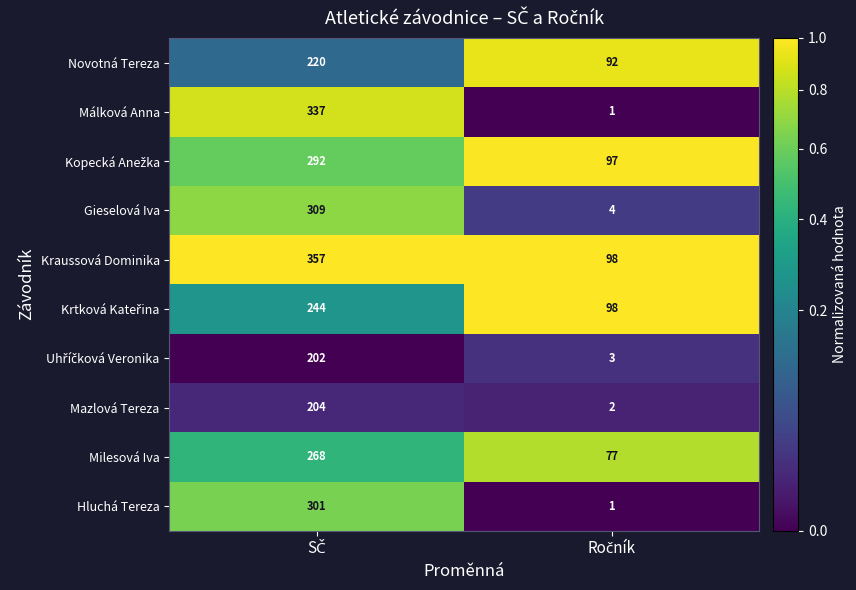

What is the minimum value for Gieselová Iva?

4